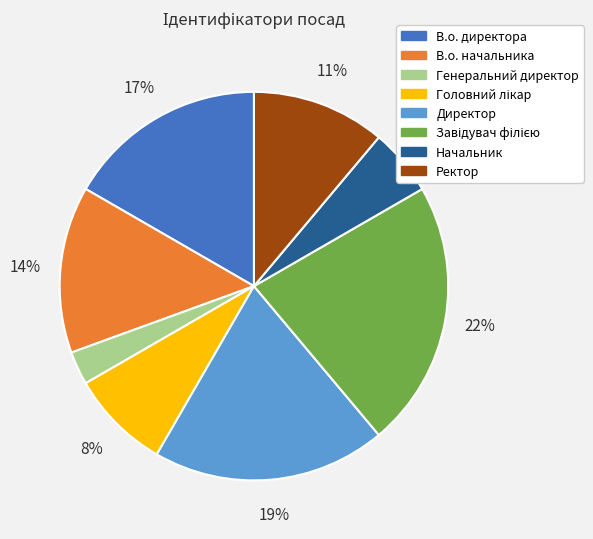

To the nearest percent, what is the average slice percentage?

12%